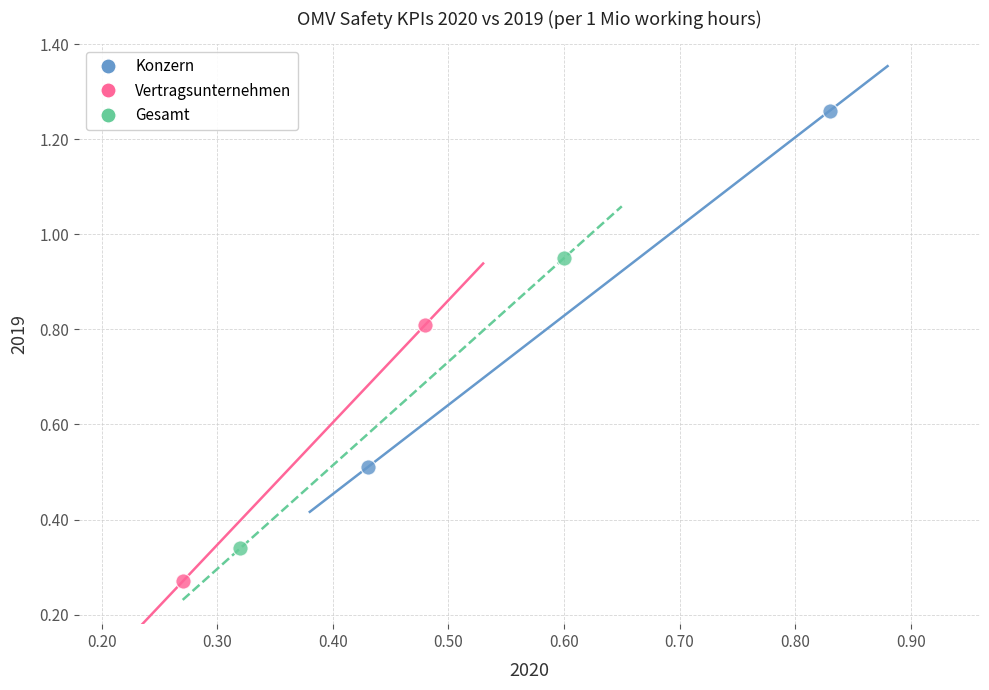

Which series has the largest Y range (max minus min)?

Konzern